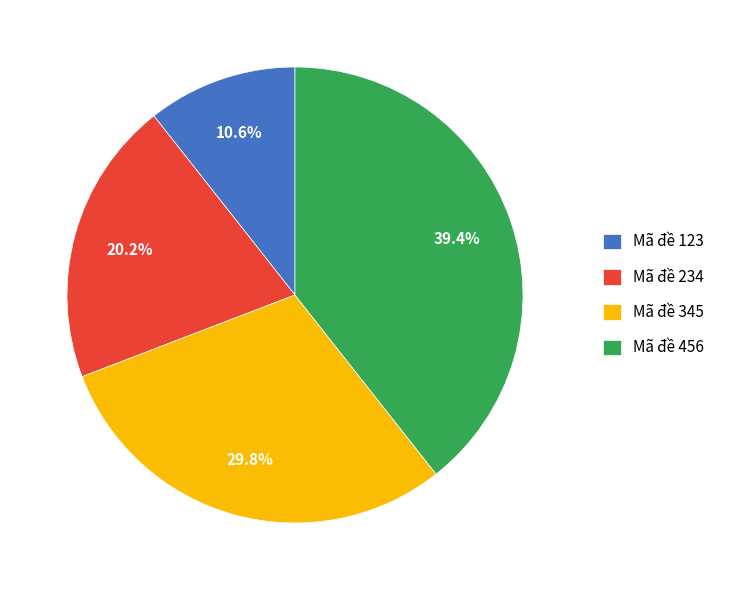

The Mã đề 456 slice represents 39% of the pie. True or false?

True